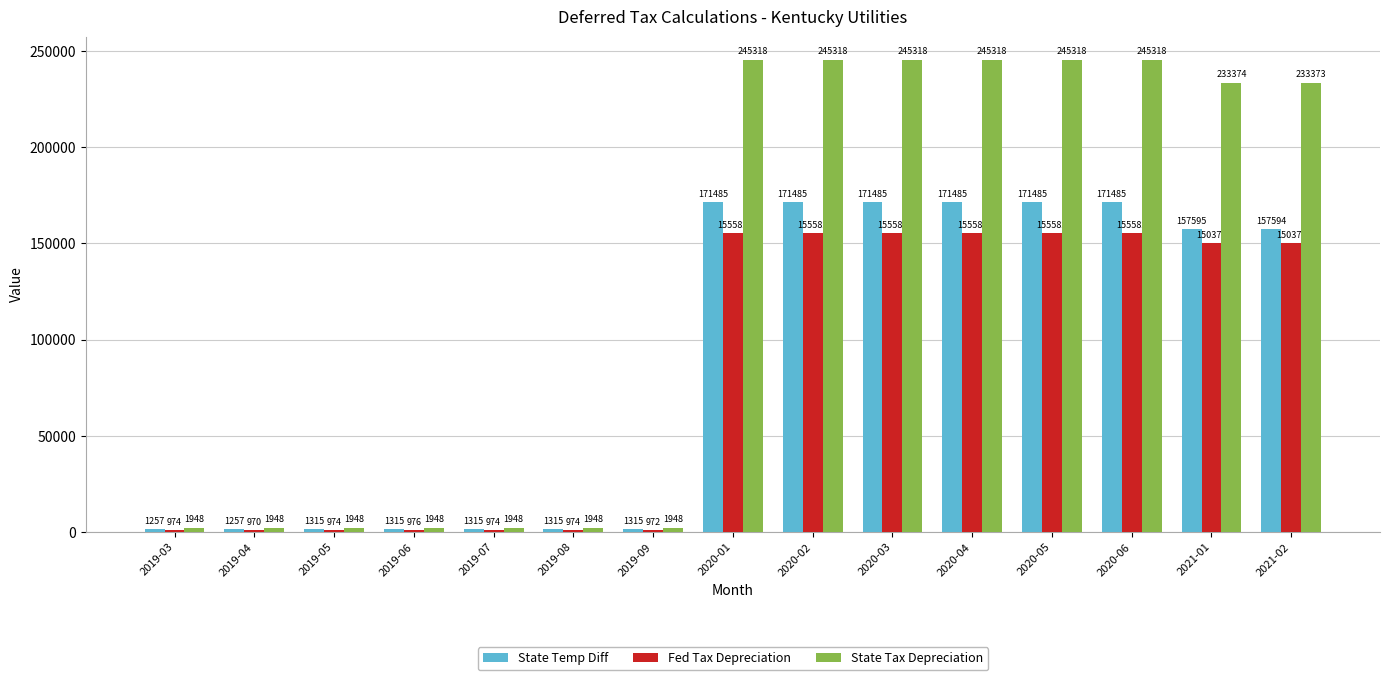

Rank the series at 2019-04 from highest to lowest value.

State Tax Depreciation, State Temp Diff, Fed Tax Depreciation